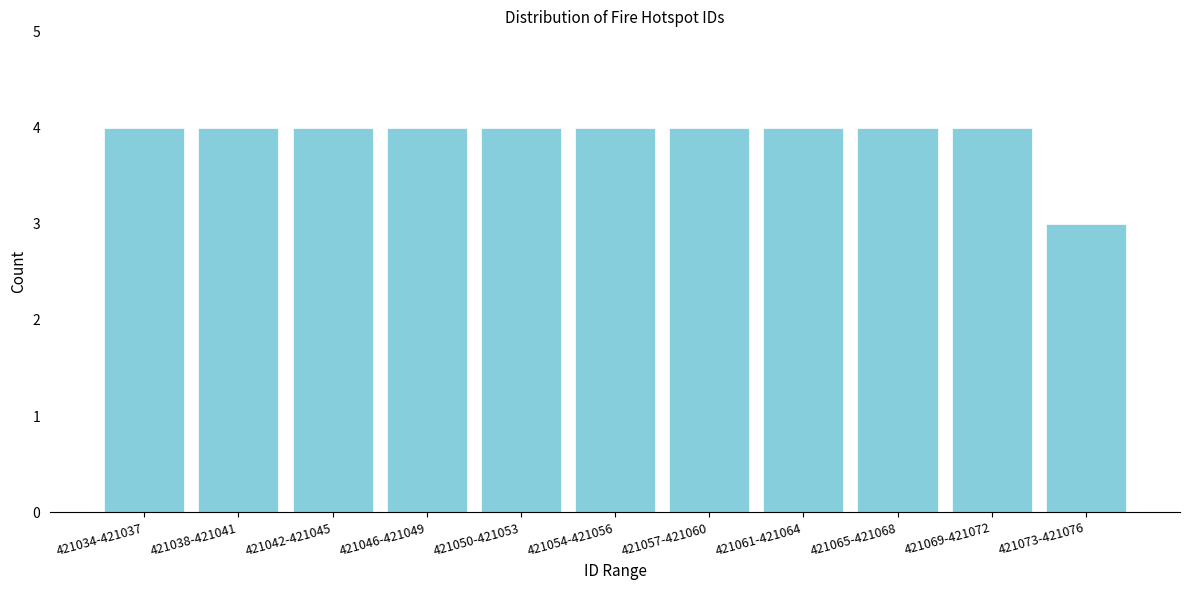

Reading left to right, extract all data points from this chart.

4	4	4	4	4	4	4	4	4	4	3